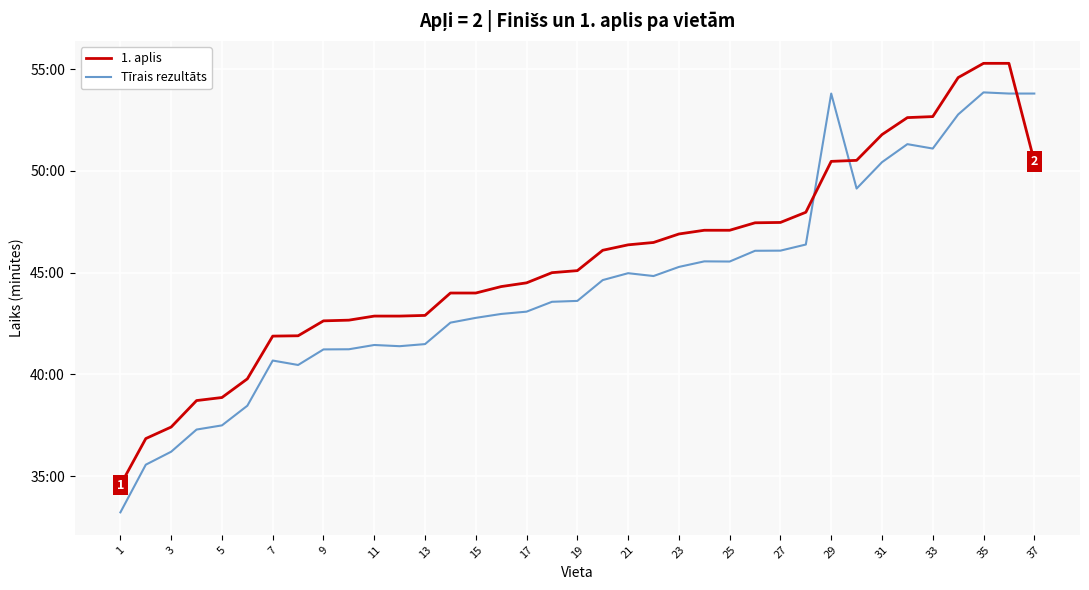

Does the chart have visible grid lines?

Yes